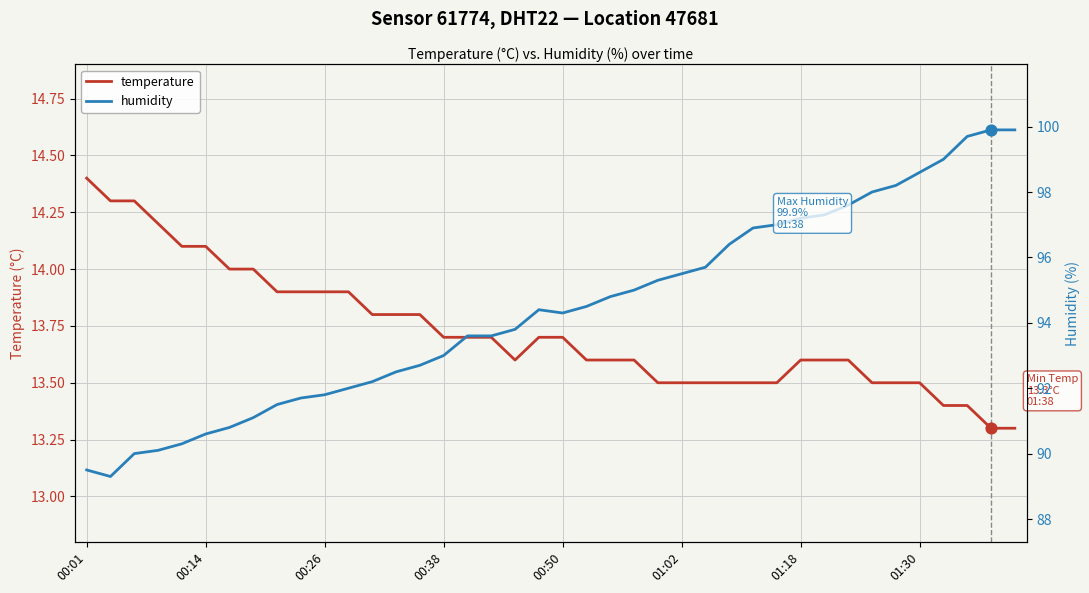

Which series has the largest total across all categories?

humidity